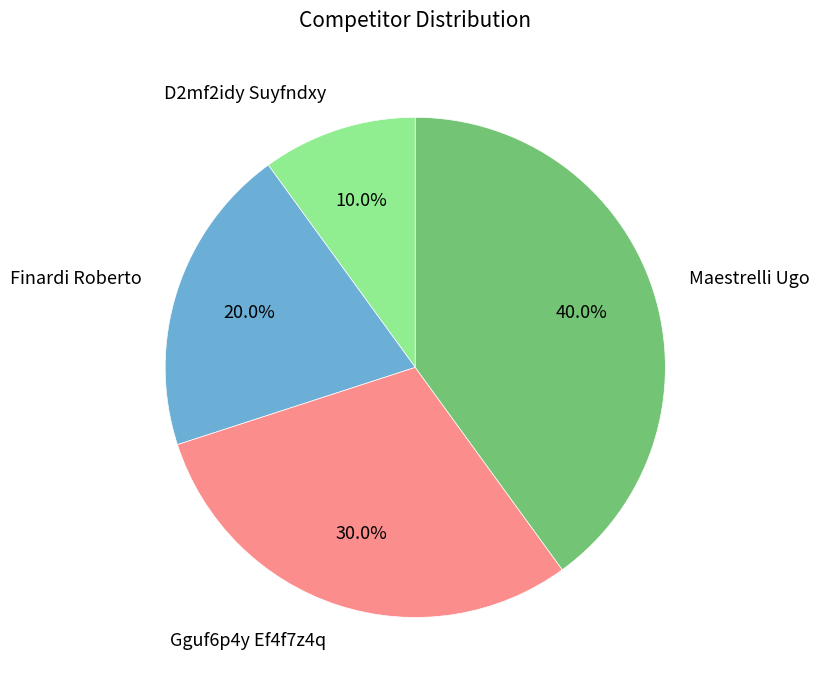

To the nearest percent, what is the combined percentage of D2mf2idy Suyfndxy and Finardi Roberto?

30%